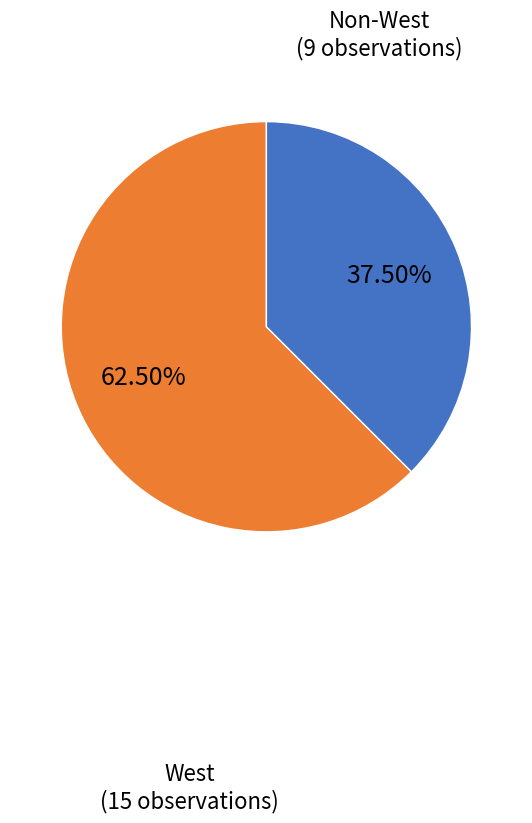

Does any single category account for the majority?

Yes